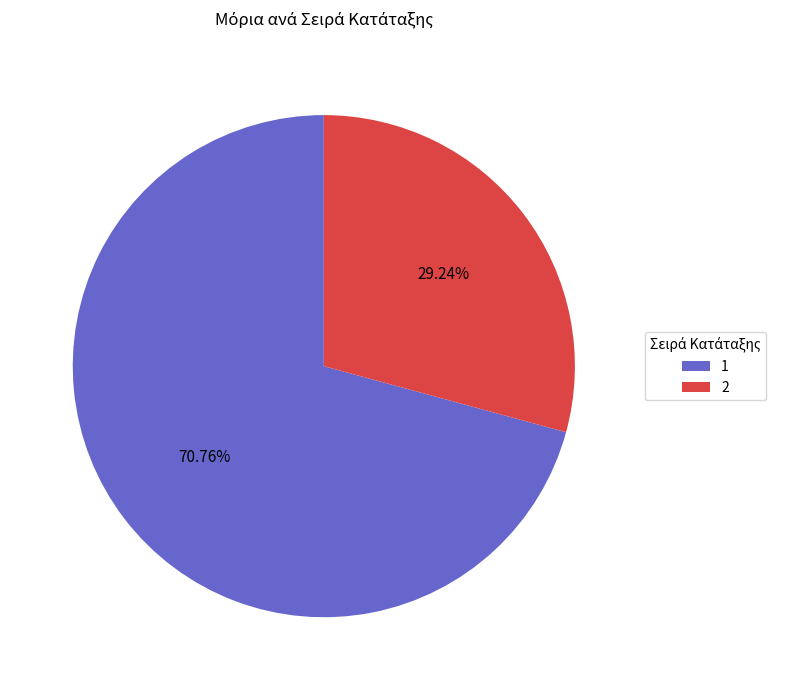

Count the number of slices in the pie.

2